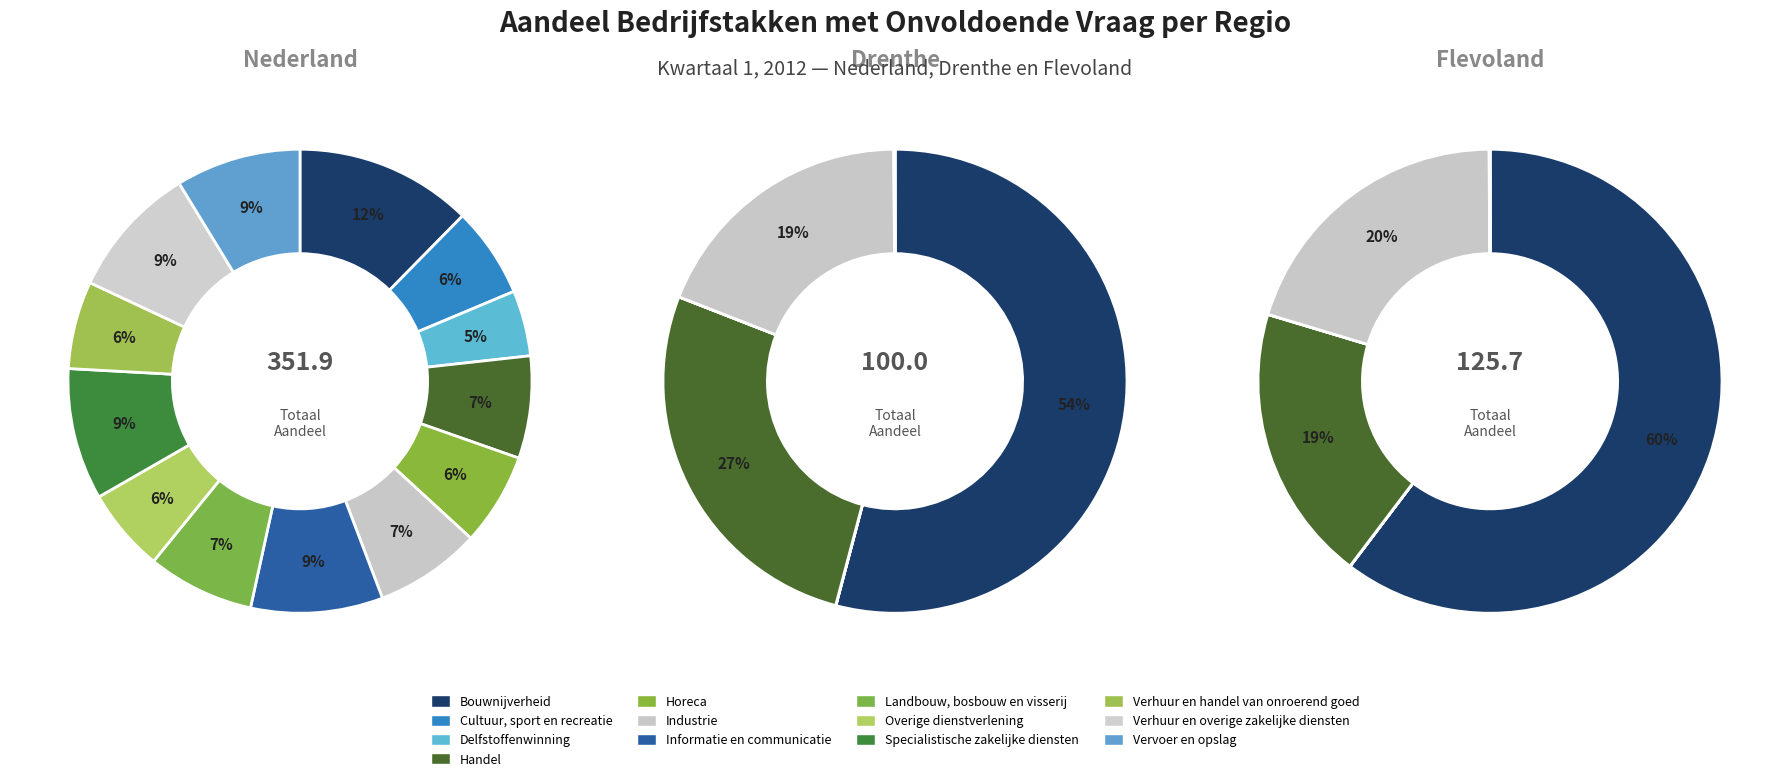

How many slices are in this pie chart?

13